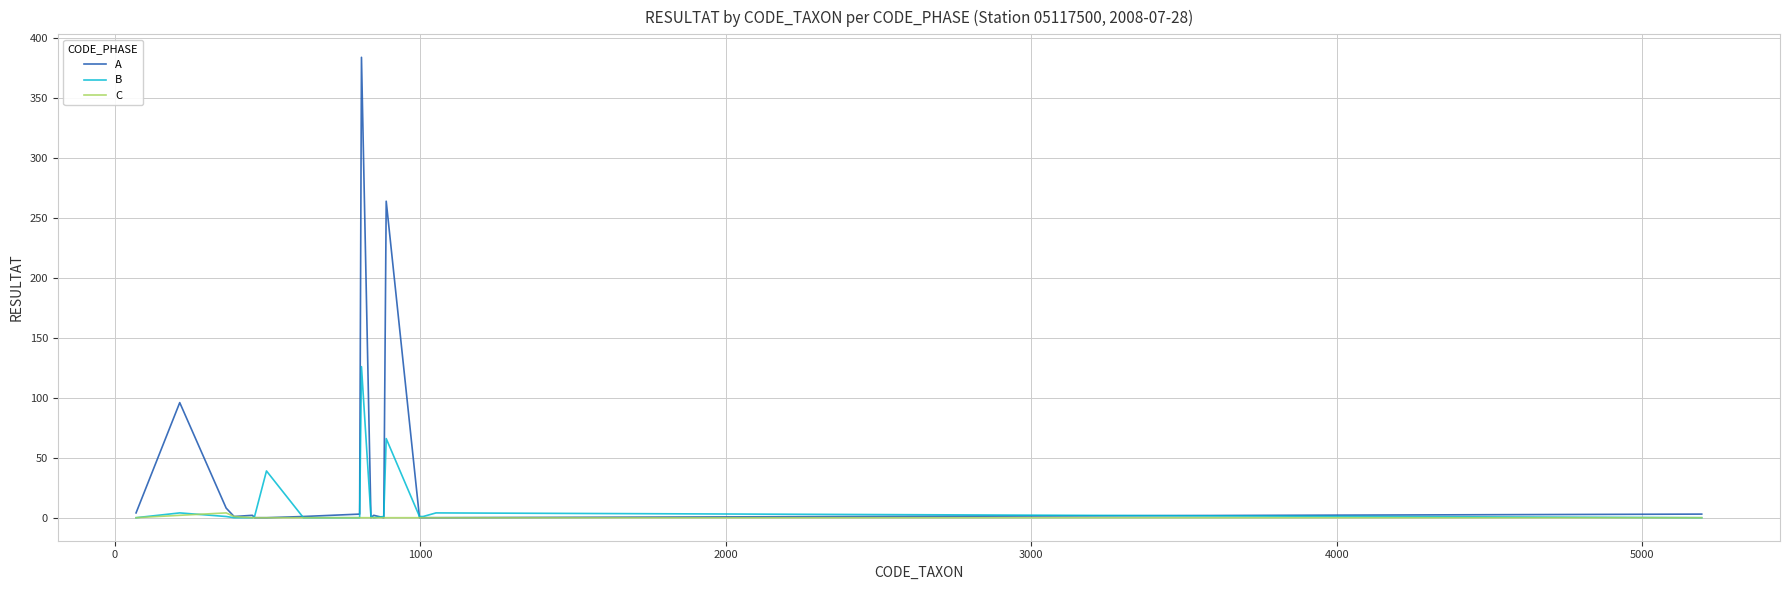

Rank the series by their average value, from highest to lowest.

A, B, C